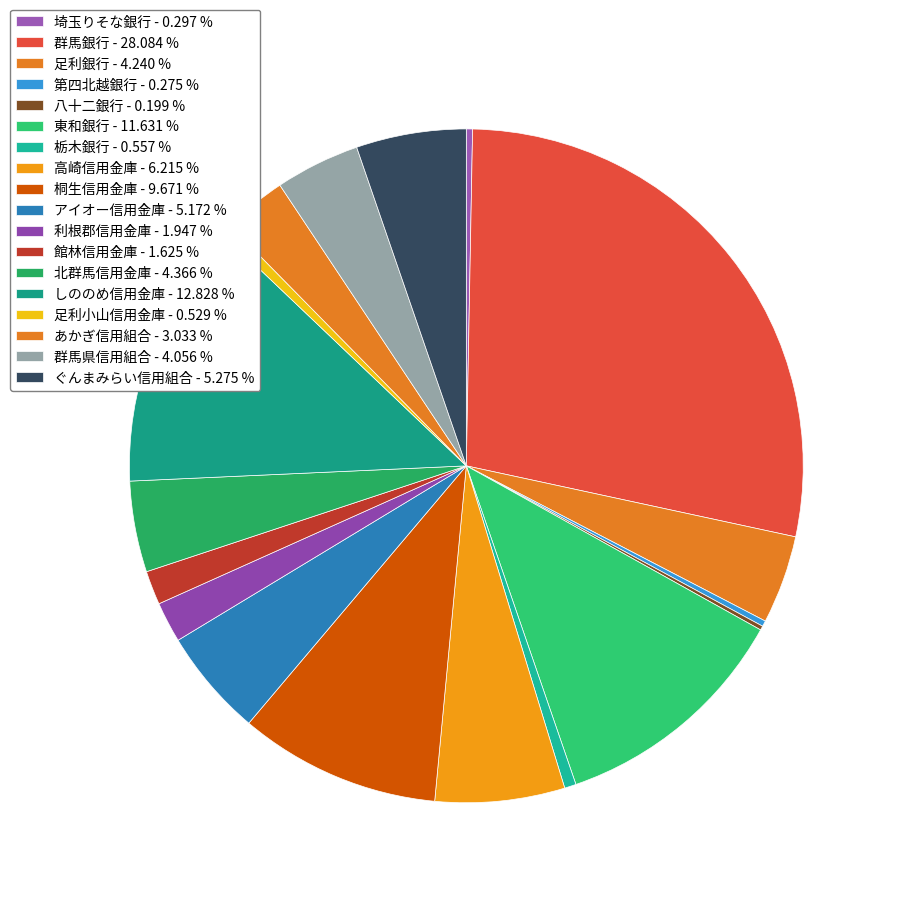

True or false: 館林信用金庫 accounts for 8% of the total.

False